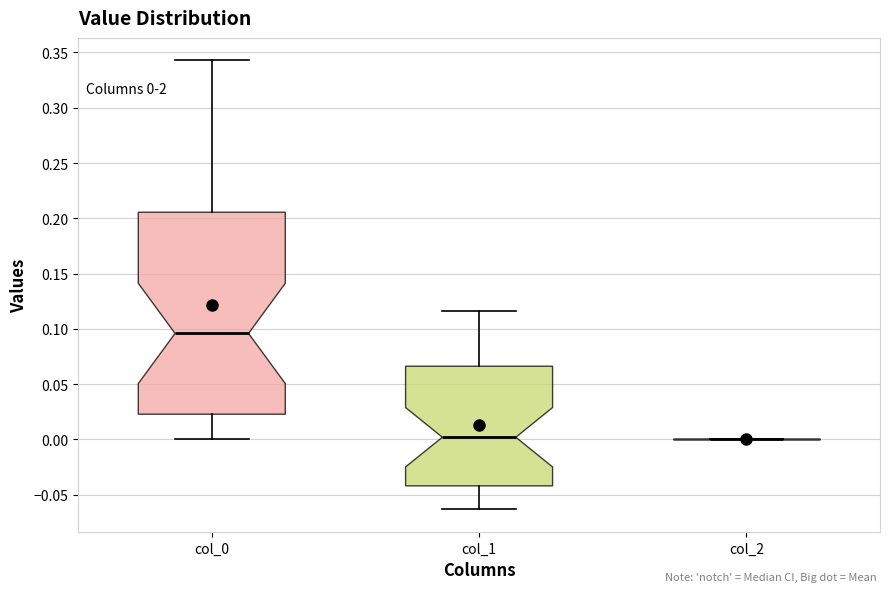

Comparing the boxes themselves (not the whiskers), which one is the tallest?

col_0